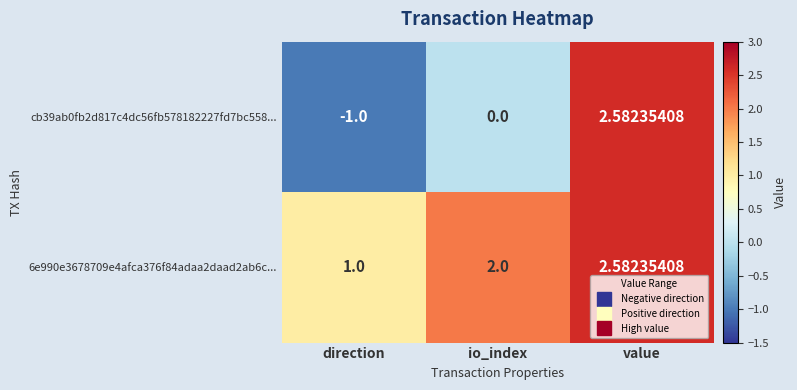

At which label does cb39ab0fb2d817c4dc56fb578182227fd7bc558... reach its minimum?

direction